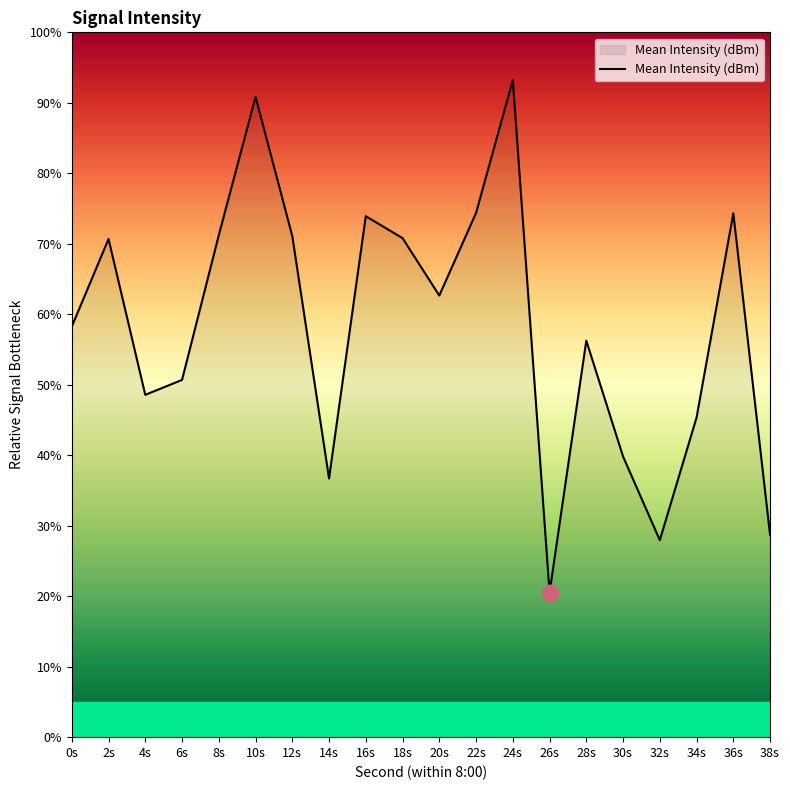

Which category has the highest value across all series?

24s